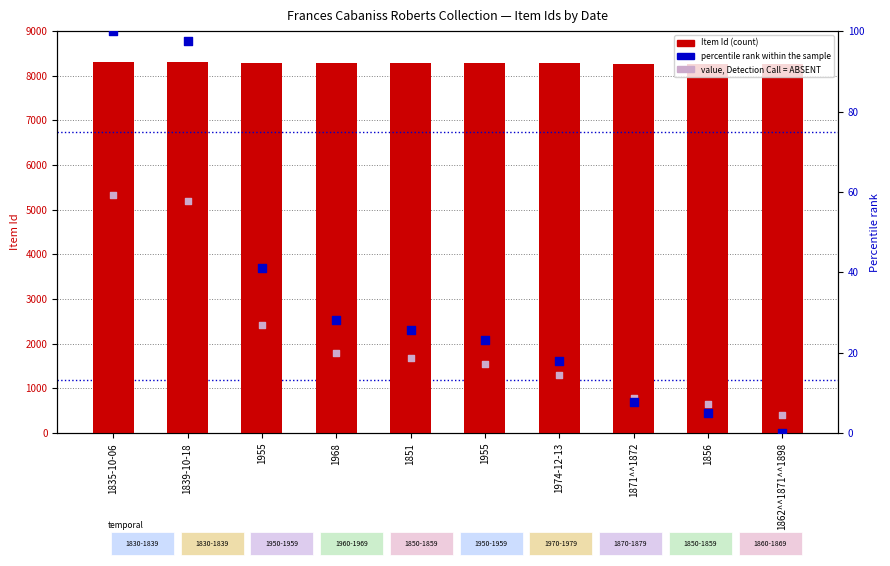

At how many categories does at least one series exceed 341?

10